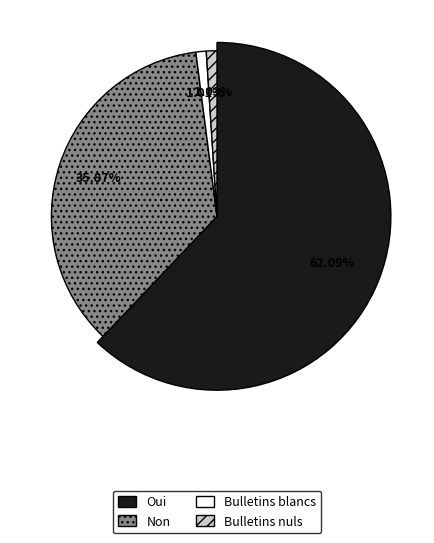

The Bulletins blancs slice represents 1% of the pie. True or false?

True